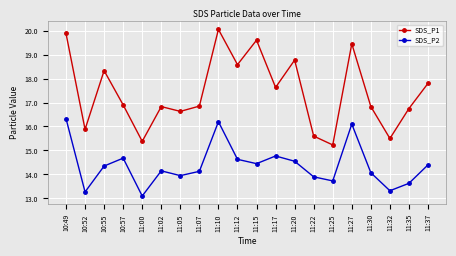

What is the label of the 7th point from the right?

11:22